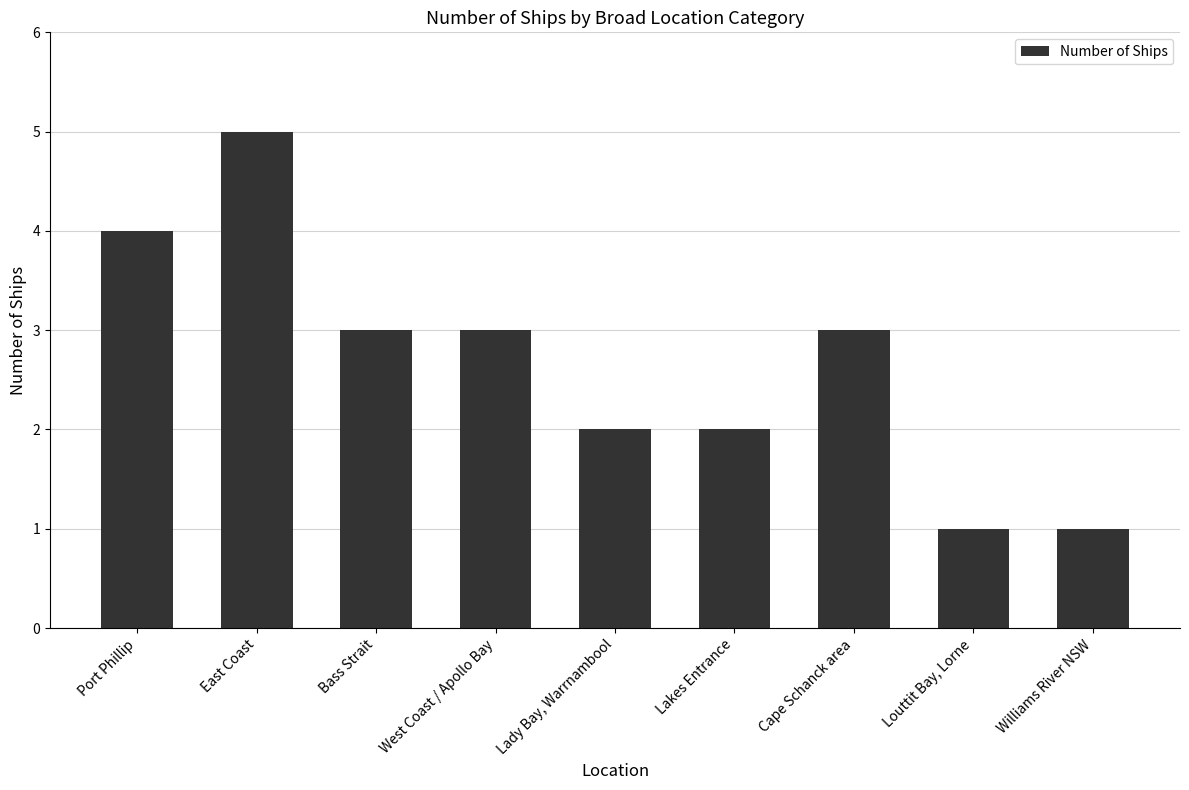

Which has a higher value, Port Phillip or Lady Bay, Warrnambool?

Port Phillip